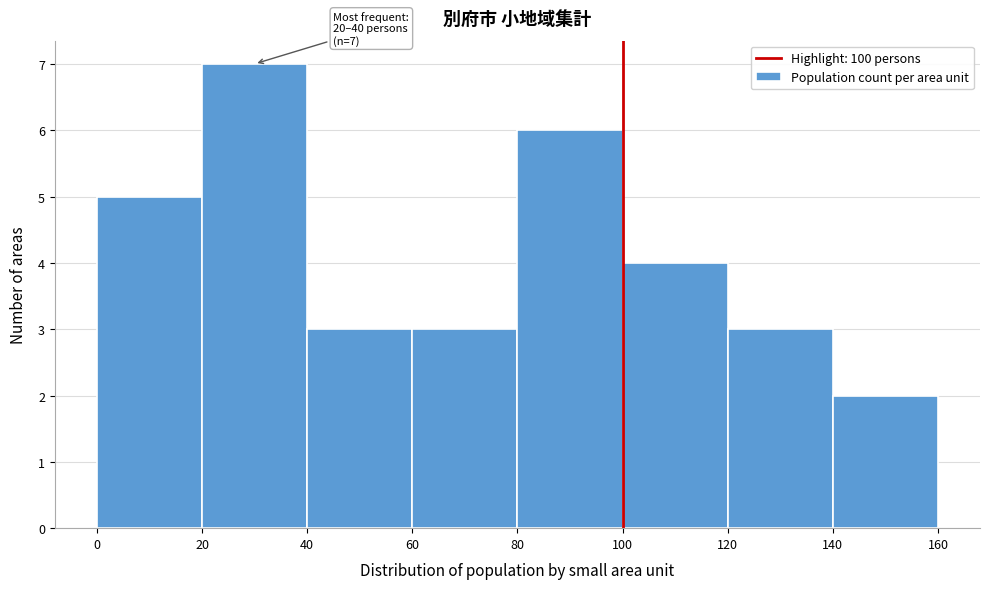

Which range on the x-axis has the tallest bar?

20 to 40